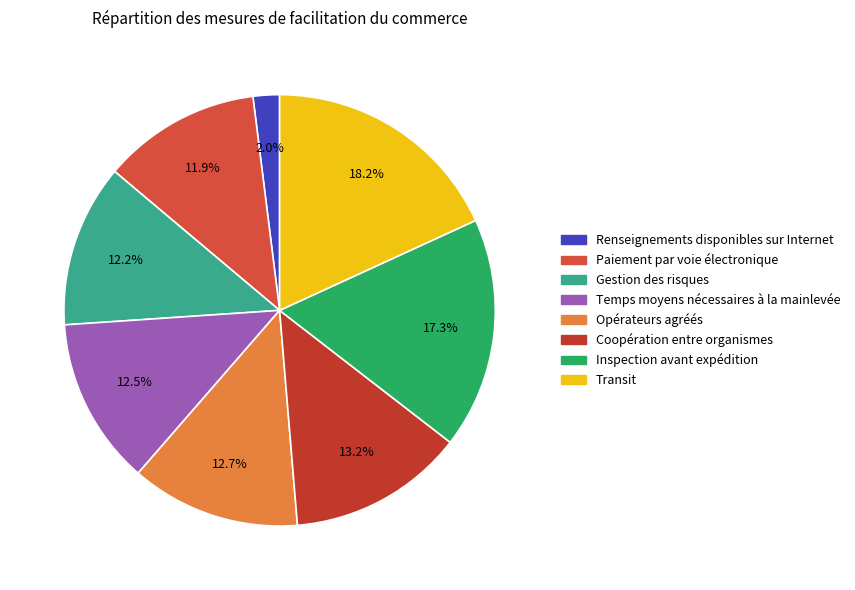

To the nearest percent, what percentage of the pie is Paiement par voie électronique?

12%